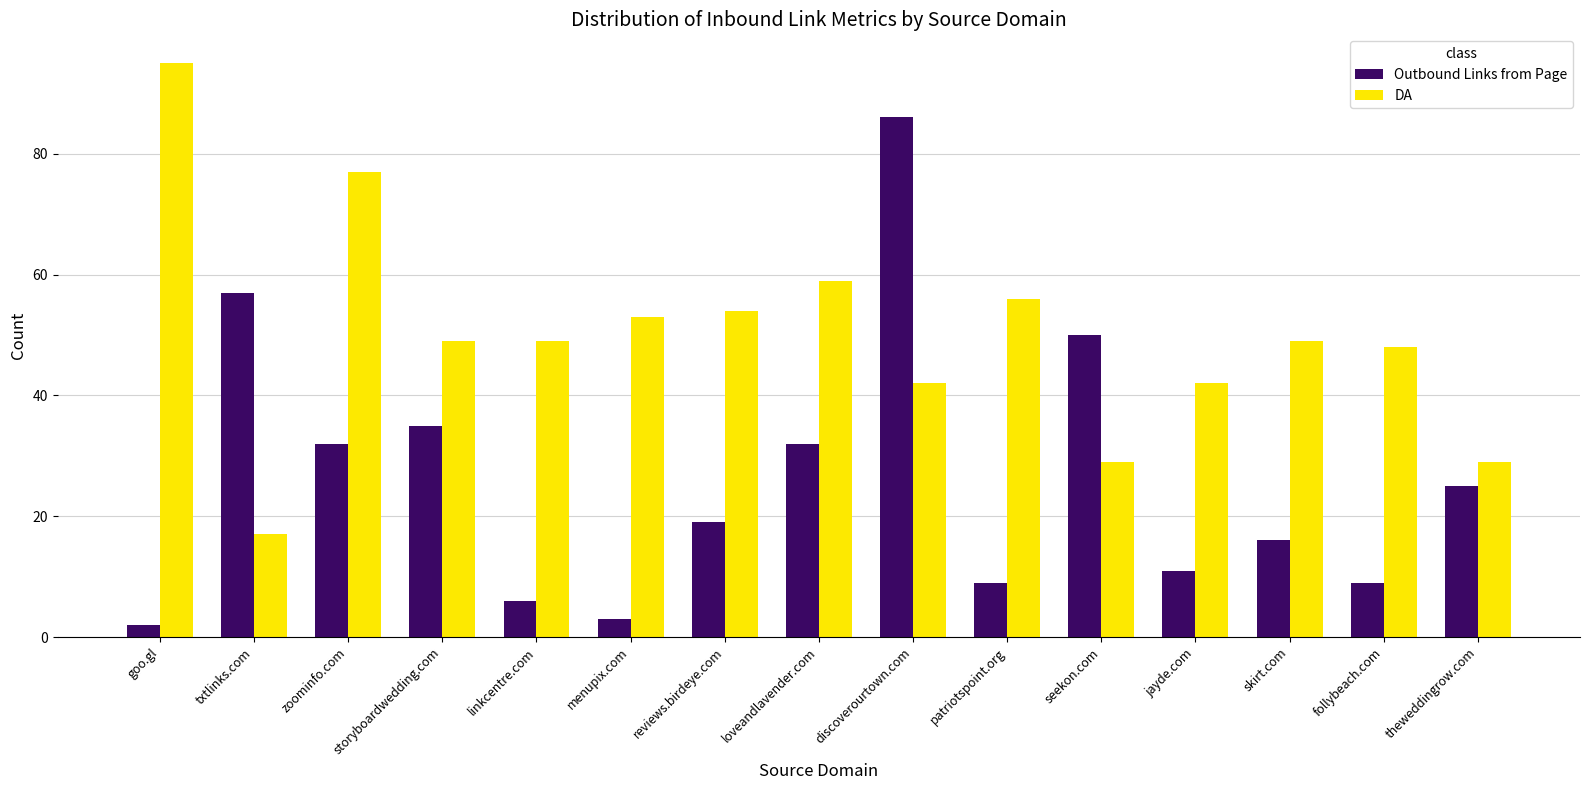

Reading right to left, list all the values displayed in this chart.

Outbound Links from Page: 25	9	16	11	50	9	86	32	19	3	6	35	32	57	2
DA: 29	48	49	42	29	56	42	59	54	53	49	49	77	17	95